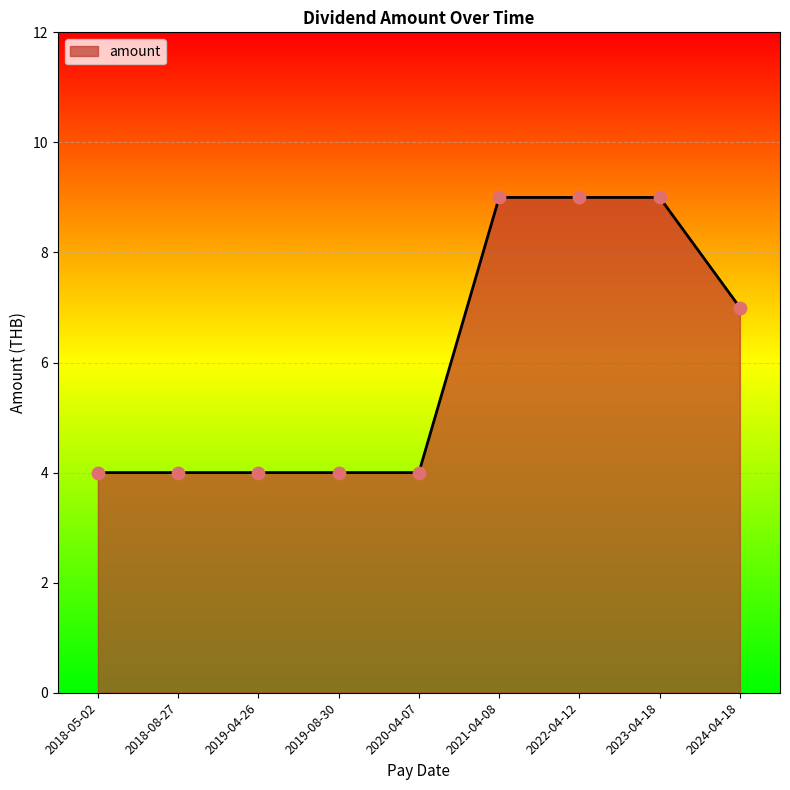

What is the change in value from 2020-04-07 to 2023-04-18?

+5